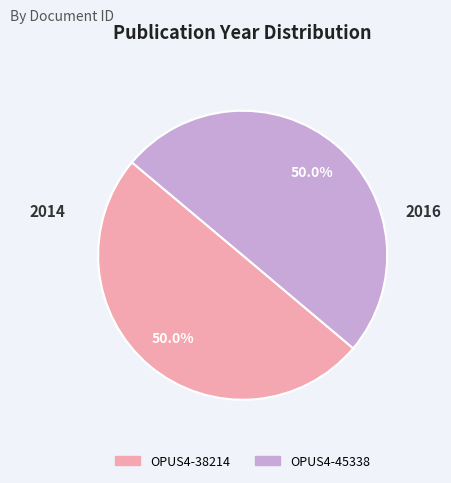

Is it true that OPUS4-38214 is 50% of the pie?

True